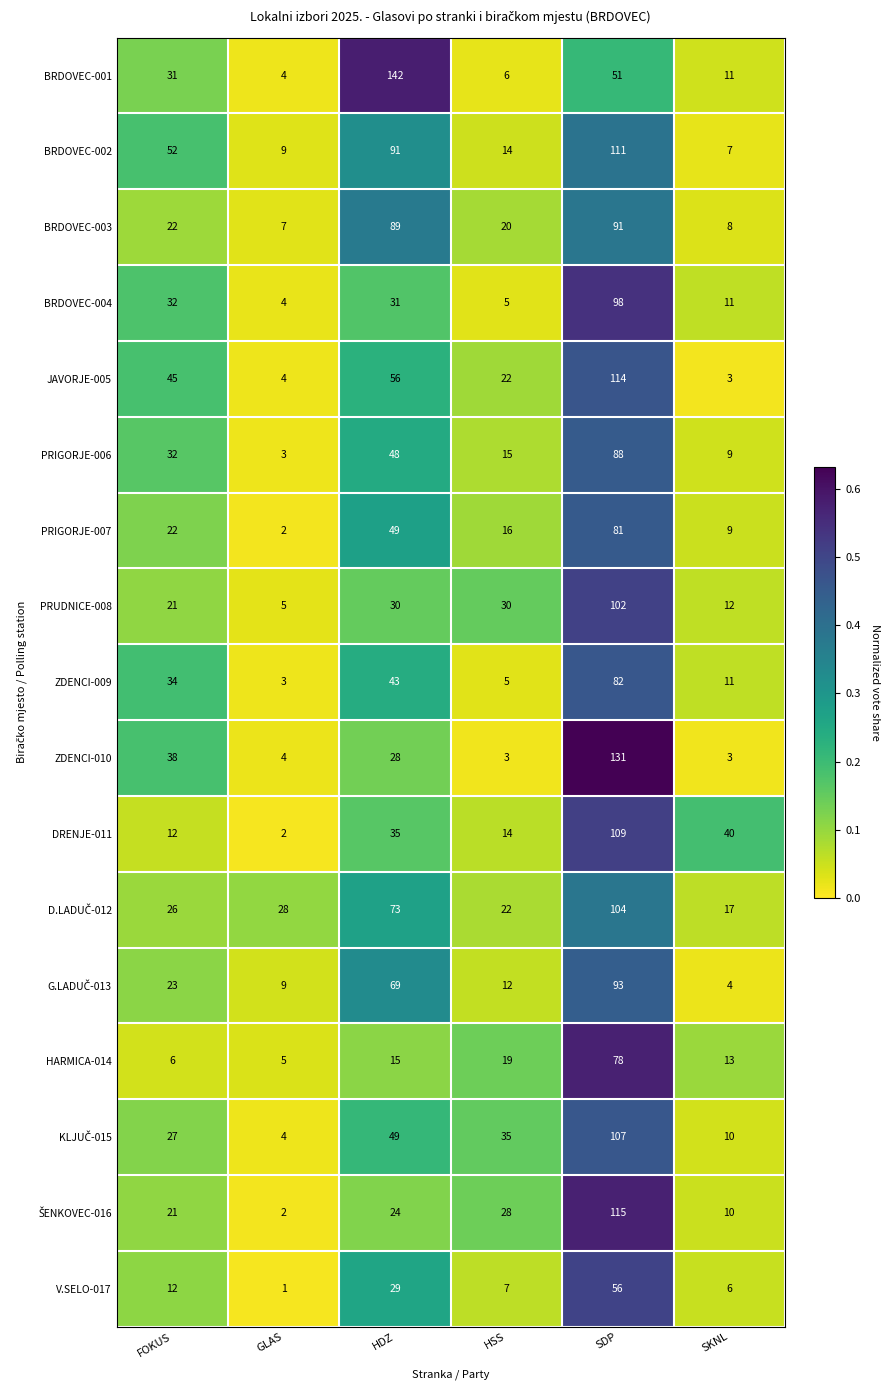

At which category is the sum across all series the highest?

SDP